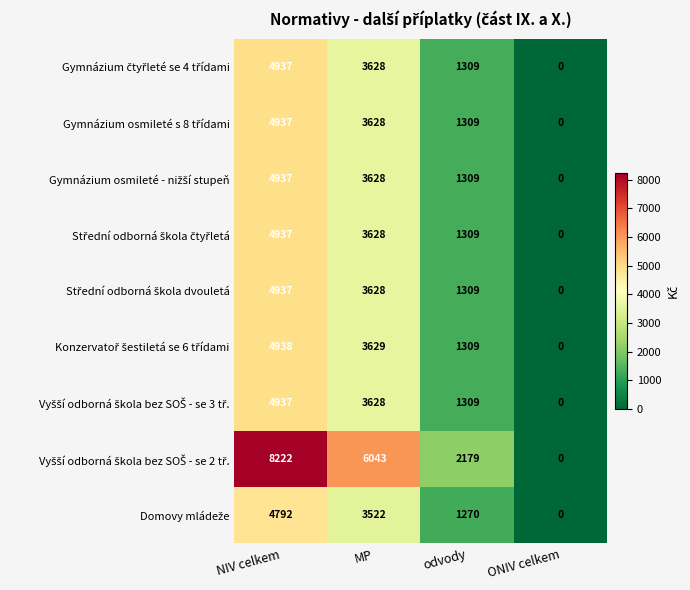

What is the spread (max minus min) of values at NIV celkem?

3430